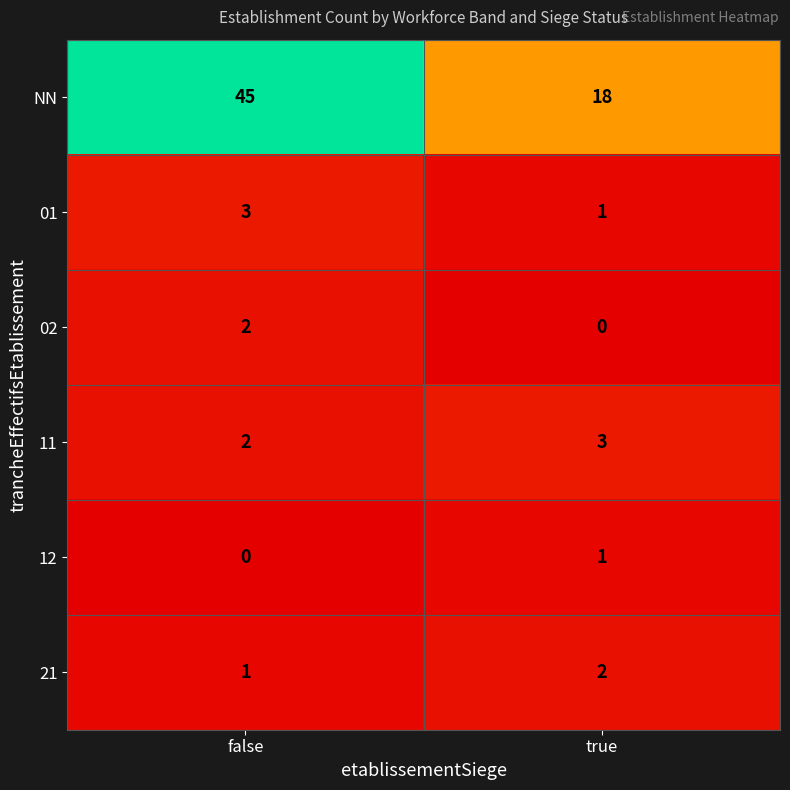

Which label corresponds to the largest value in the chart?

false